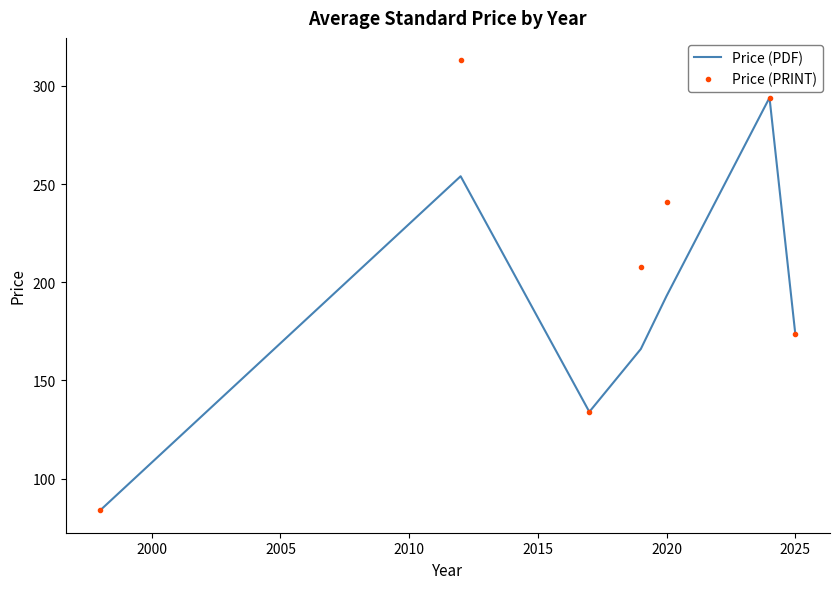

How many series are shown in this chart?

2